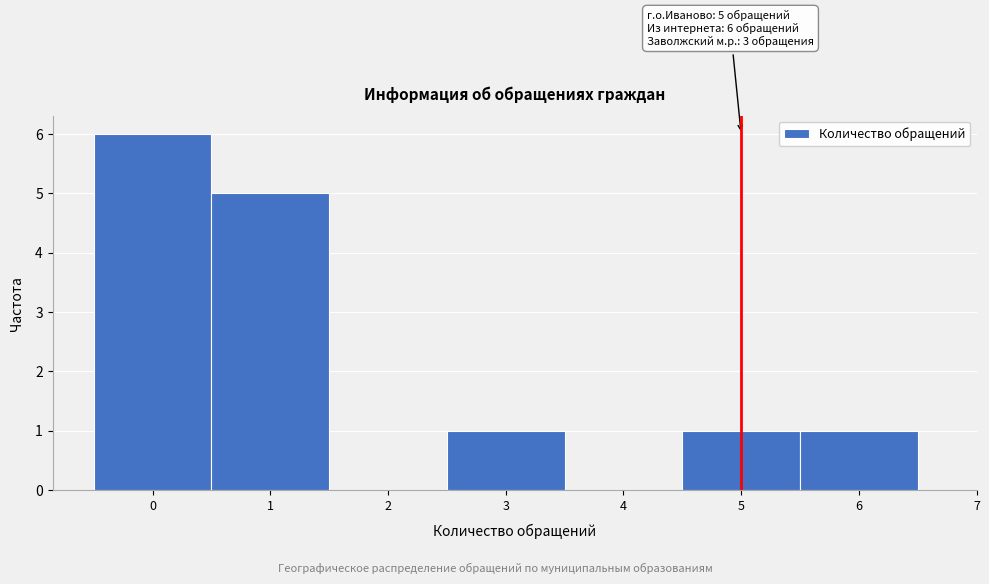

Which range on the x-axis has the tallest bar?

-0.5 to 0.5